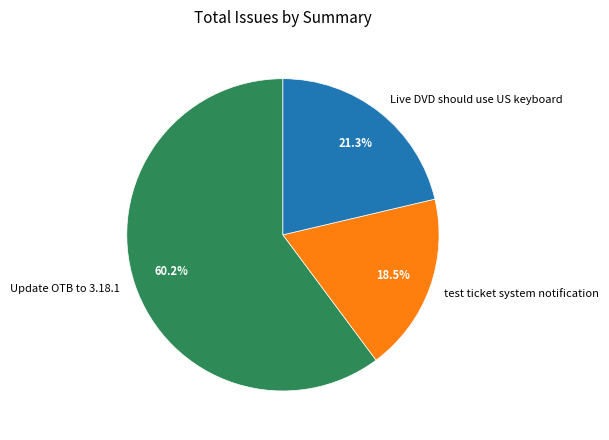

Which slice represents more than half of the pie?

Update OTB to 3.18.1